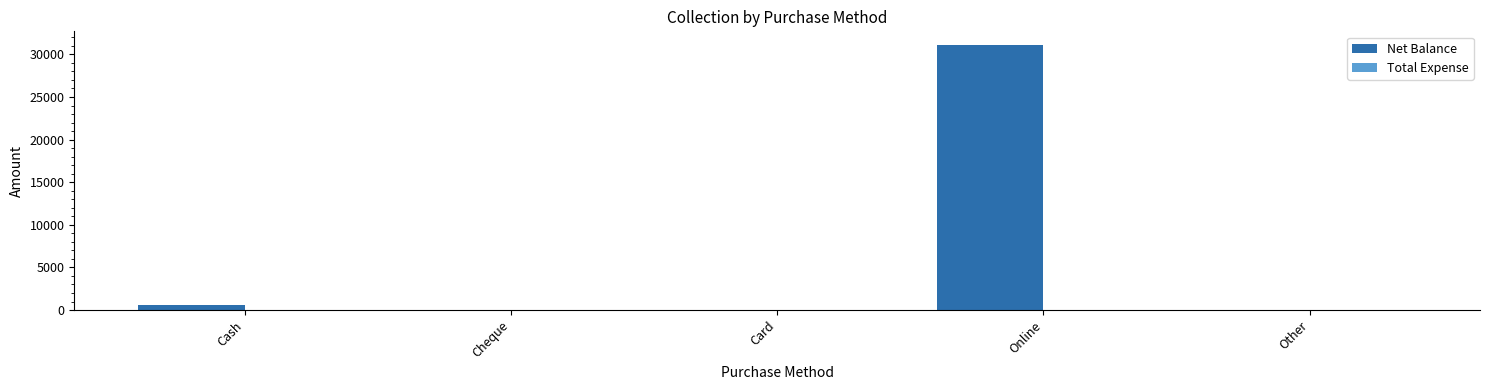

Reading left to right, transcribe all the data shown in this chart.

Cash=650	Cheque=0	Card=0	Online=31150	Other=0